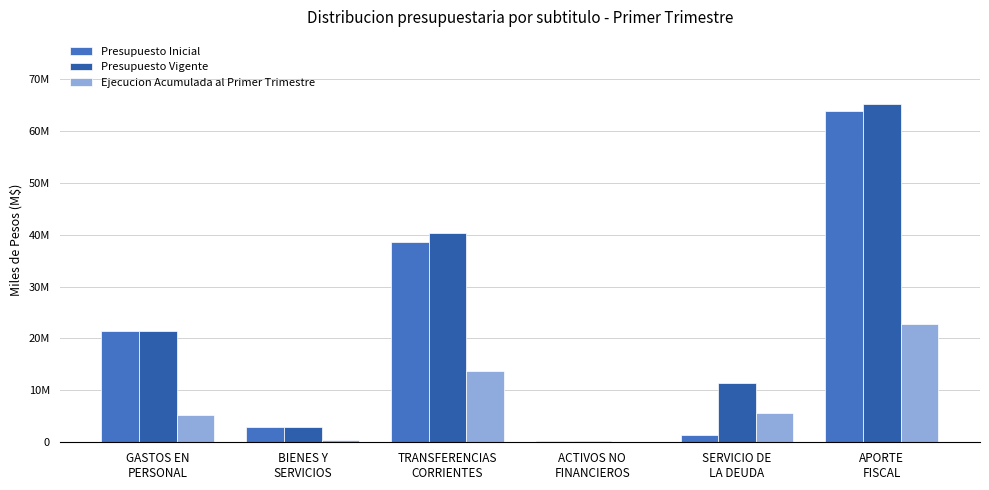

What is the difference between the maximum and minimum values in the Presupuesto Vigente series?

64770971